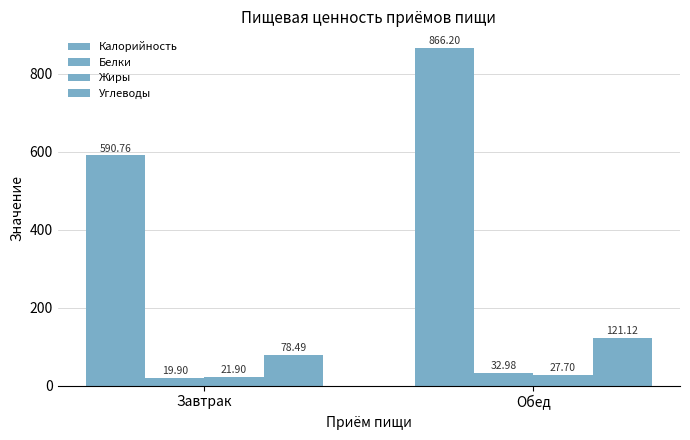

What is the value of the Жиры bar at the 1st from the left?

21.9